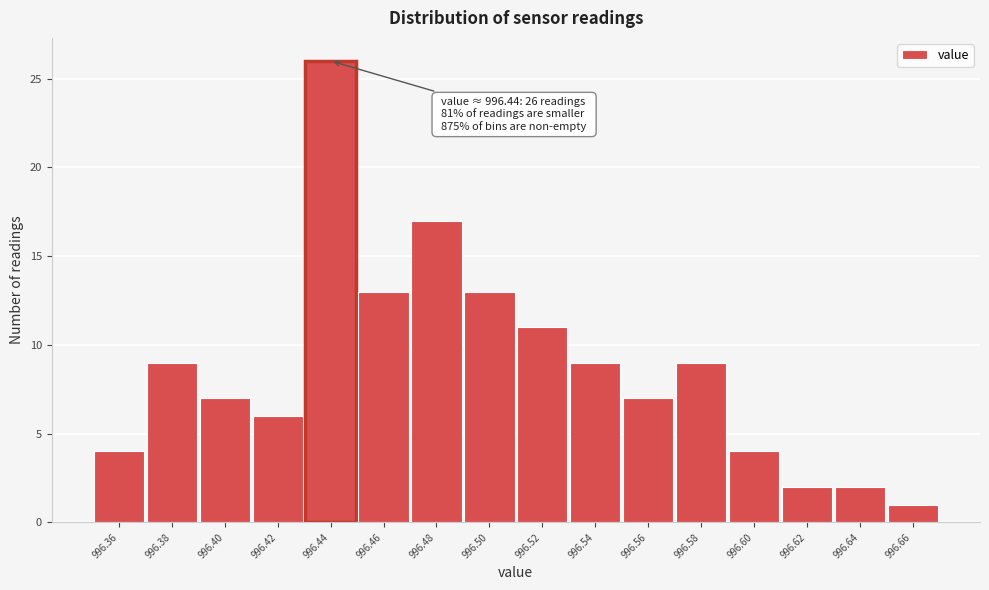

Which range on the x-axis has the tallest bar?

996.43 to 996.45